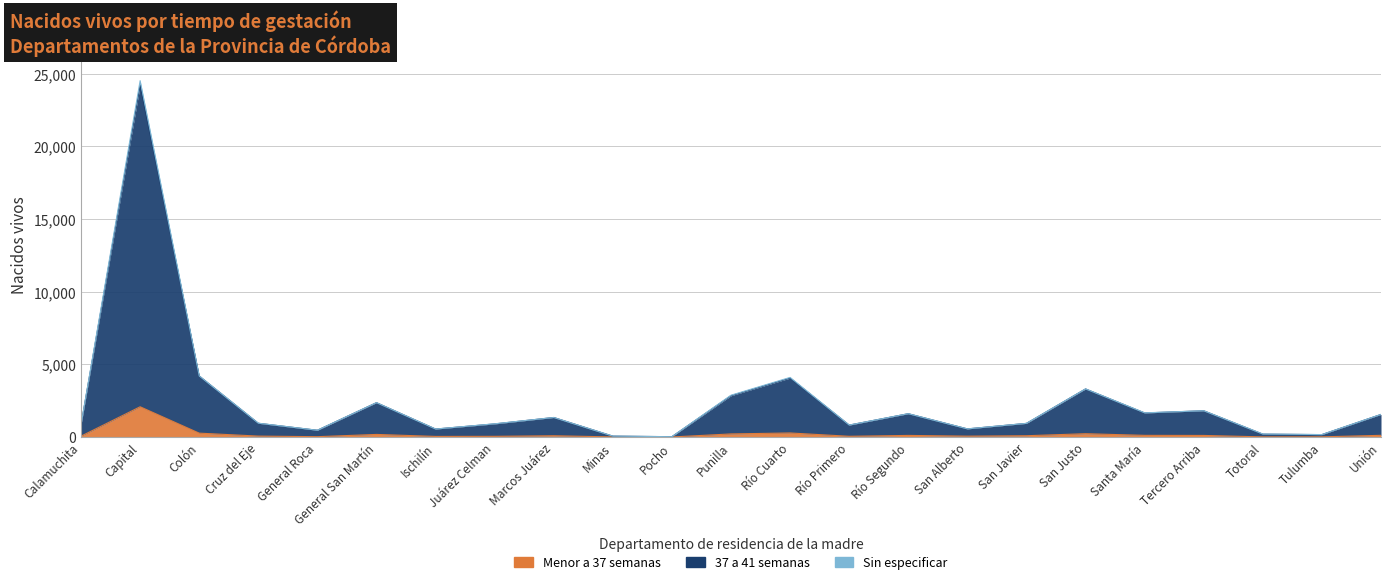

At how many categories does at least one series exceed 5437?

1